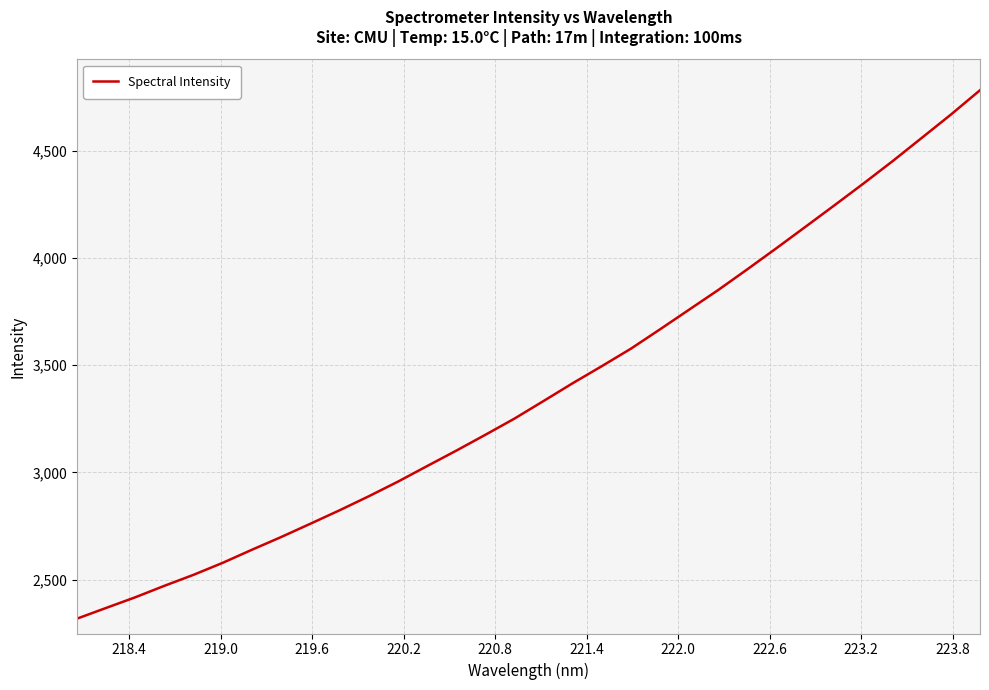

What is the minimum value shown in the chart?

2318.0